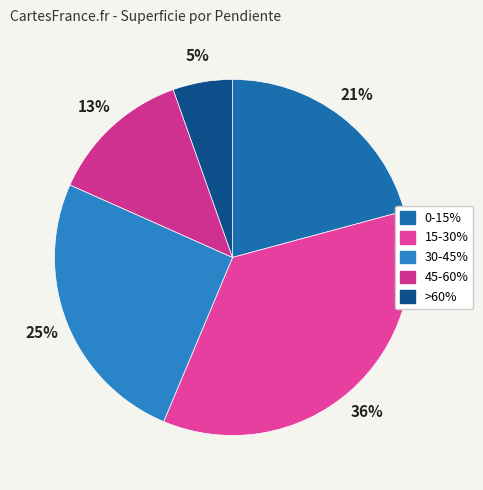

To the nearest percent, what portion does >60% represent?

5%